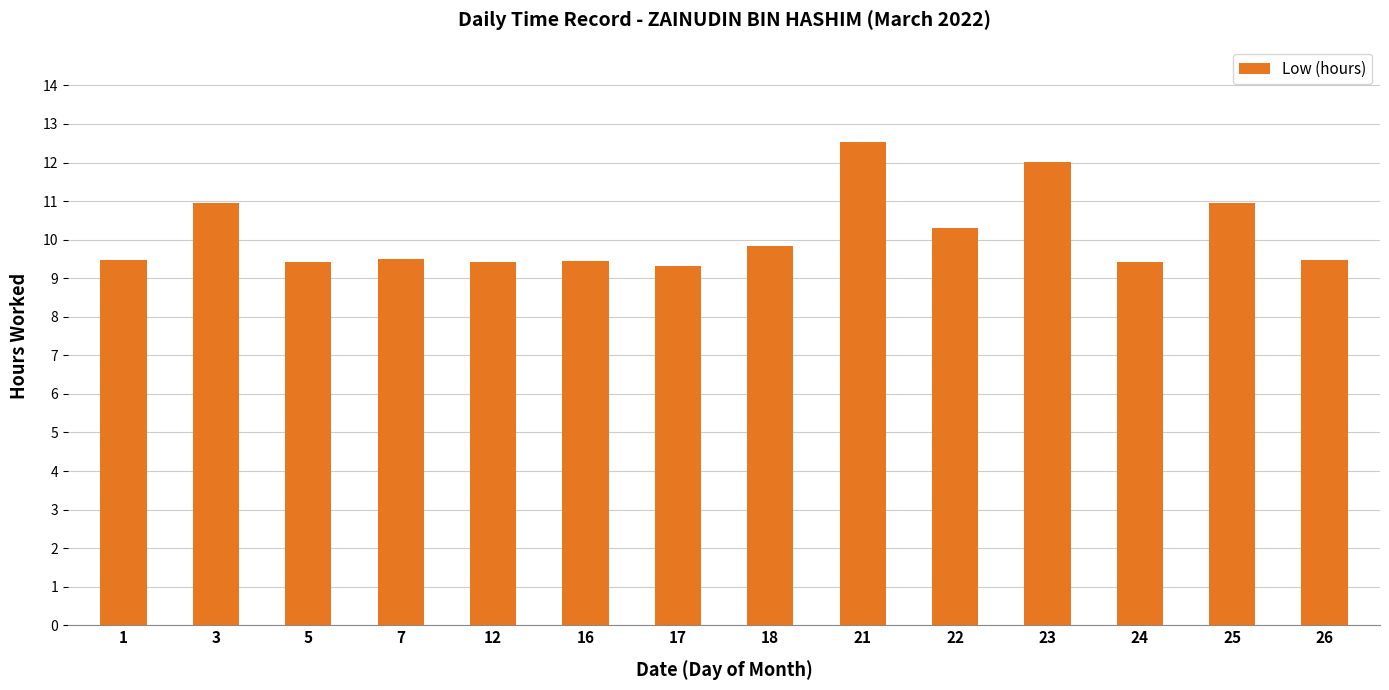

What is the value of the 14th bar from the left?

9.5